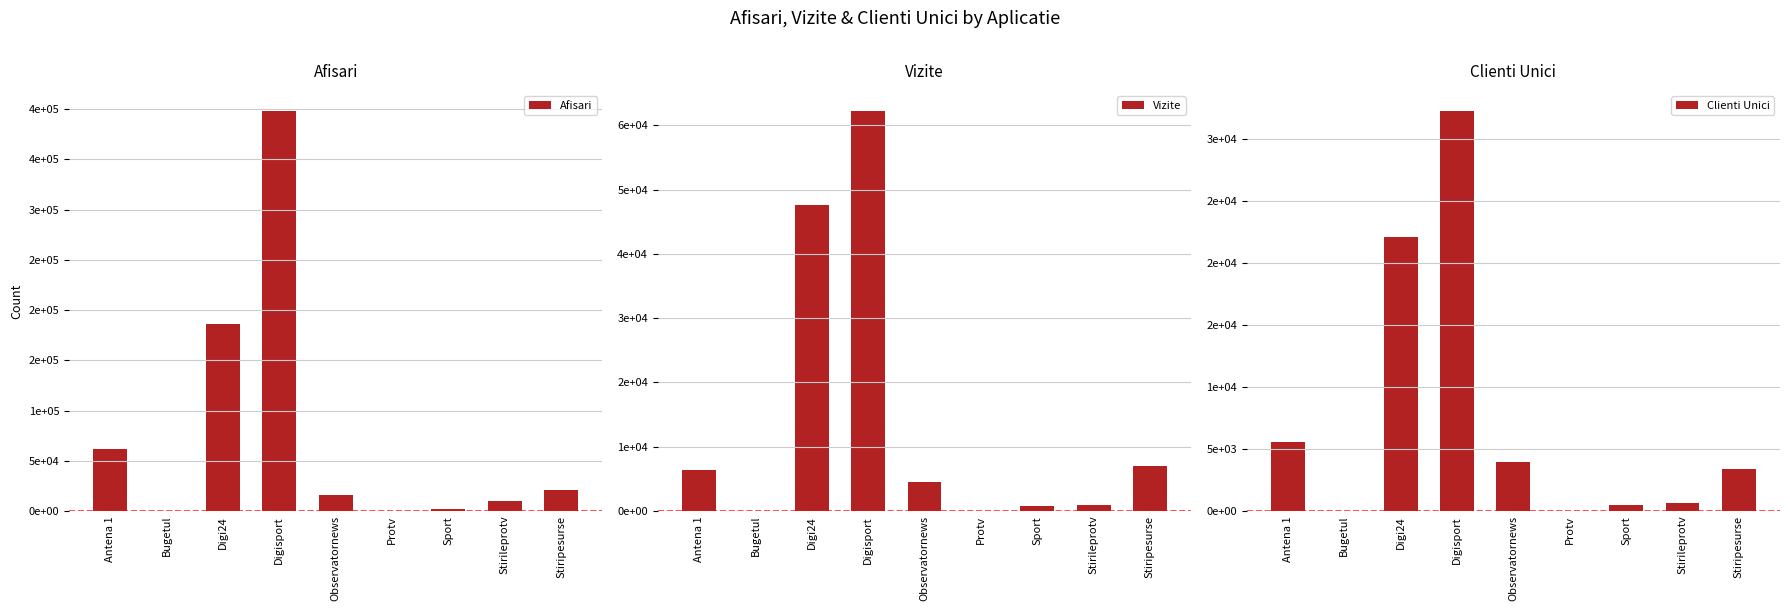

How many values in the Afisari series exceed 16087?

4